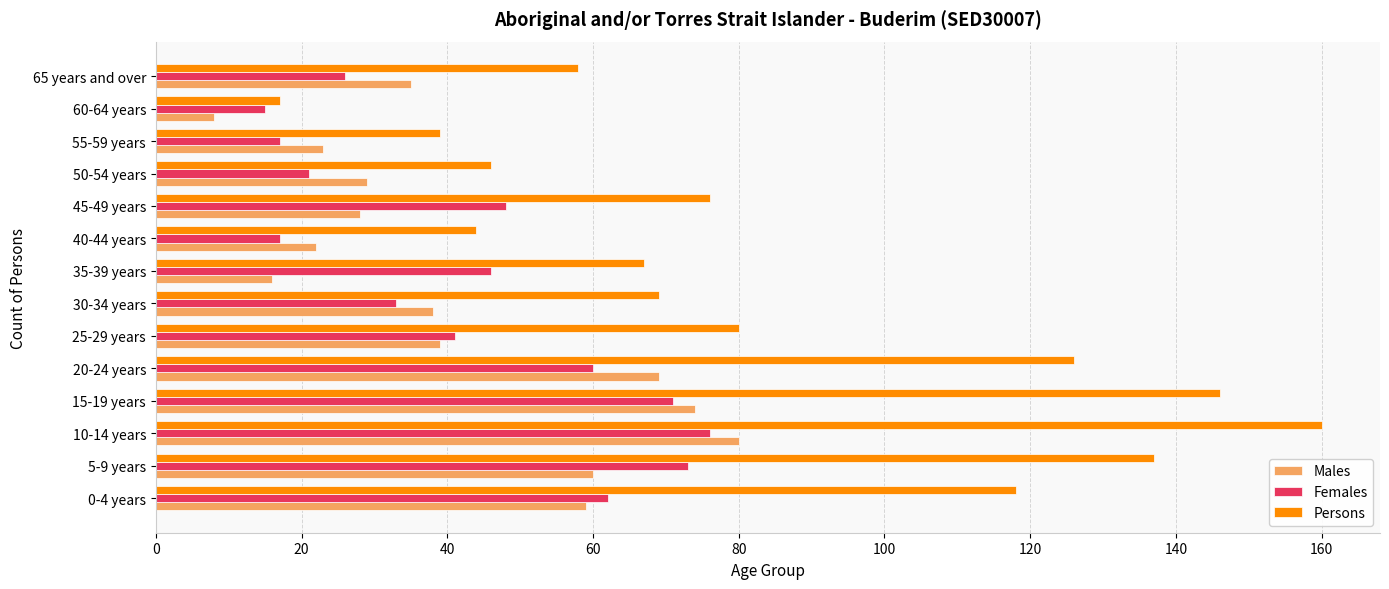

The Persons series shows 132 at 45-49 years. True or false?

False